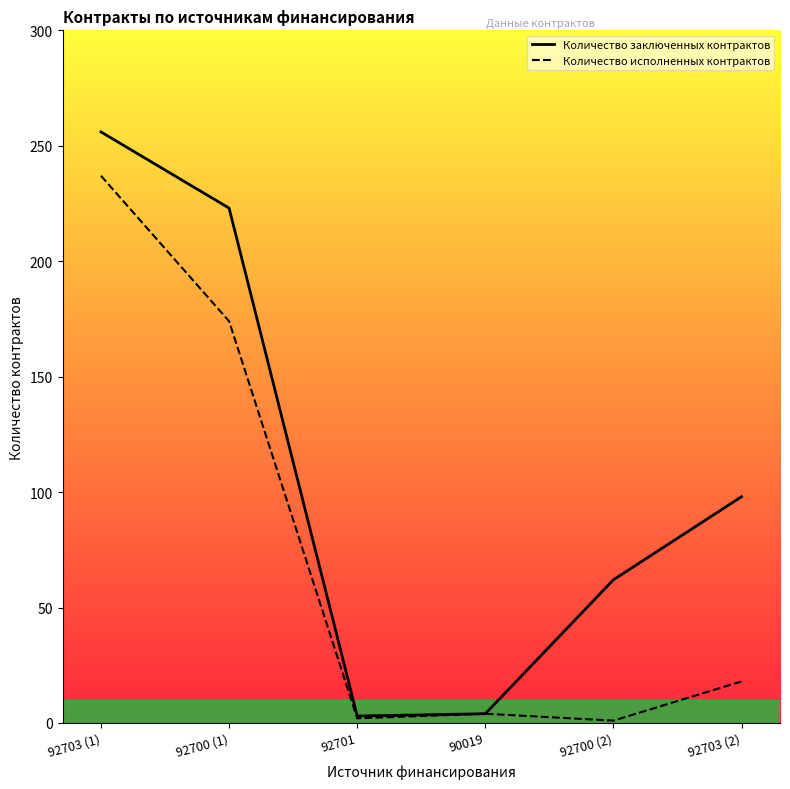

Which series has the widest spread of values?

Количество заключенных контрактов